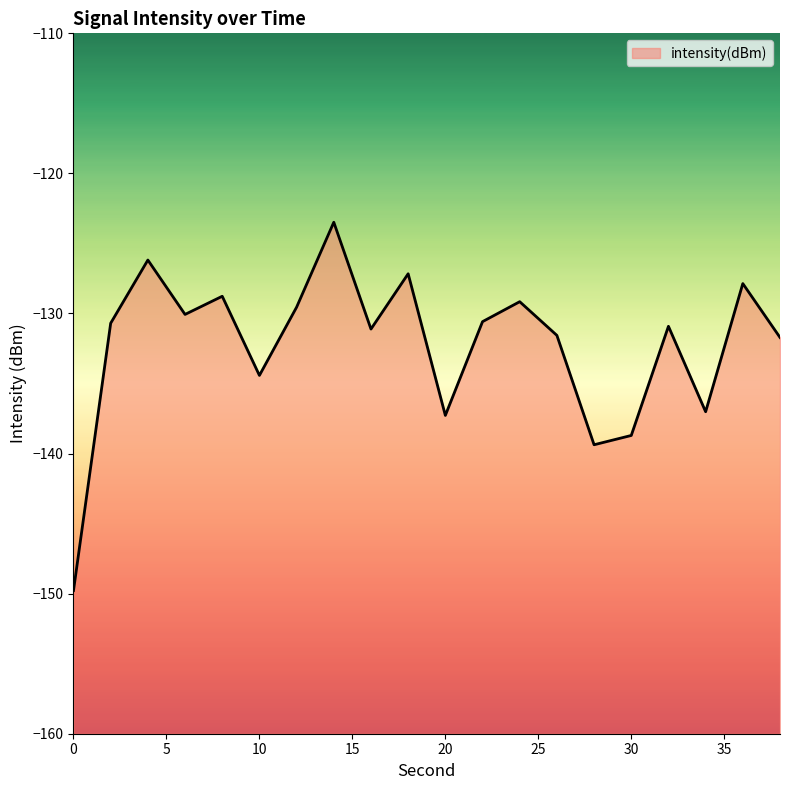

True or false: the data has more than 2 interior local peaks.

True